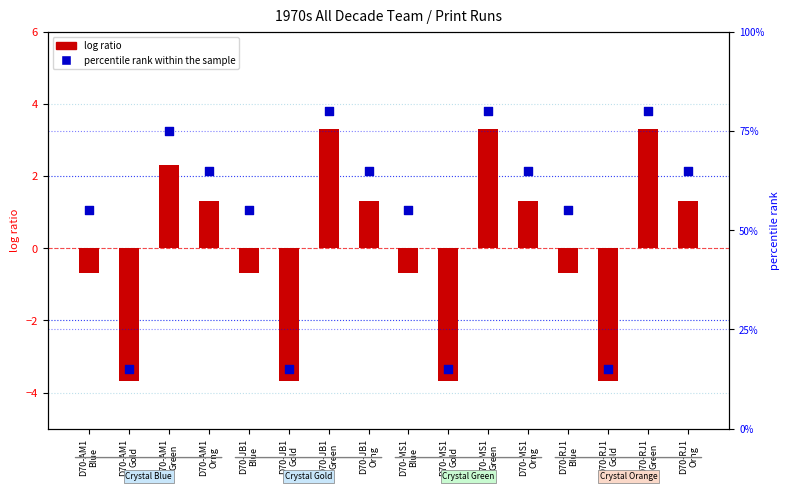

Which series has the largest total across all categories?

percentile rank within the sample